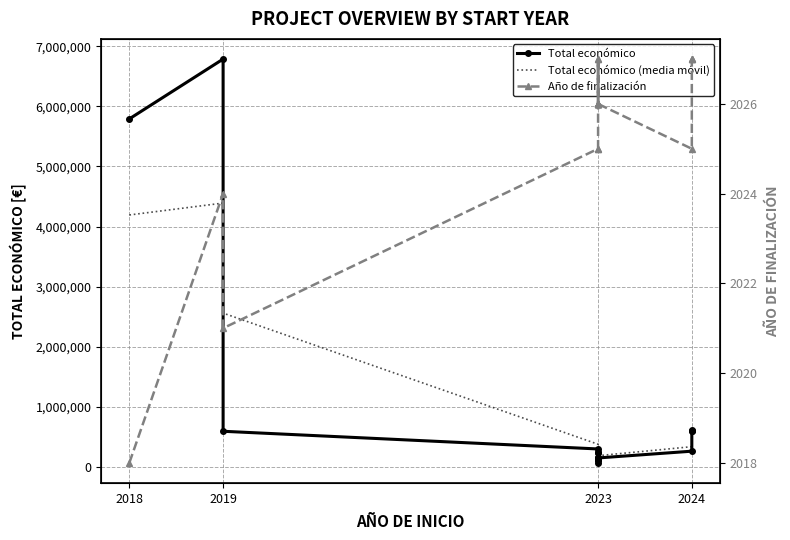

Count the number of categories in the chart.

19